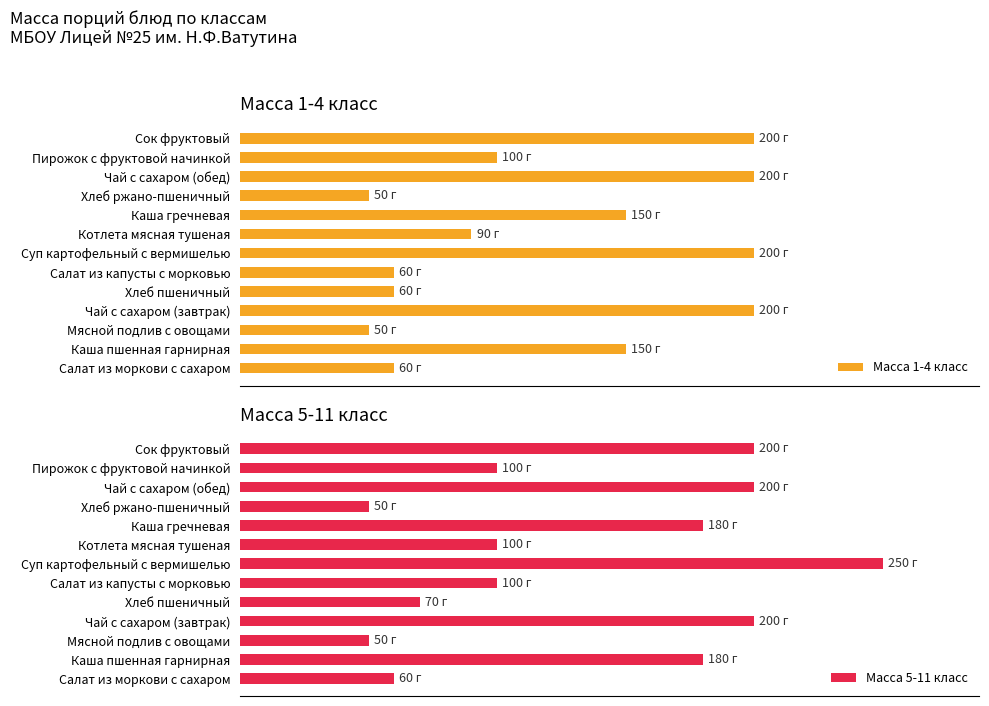

What is the sum of all Масса 1-4 класс values?

1570